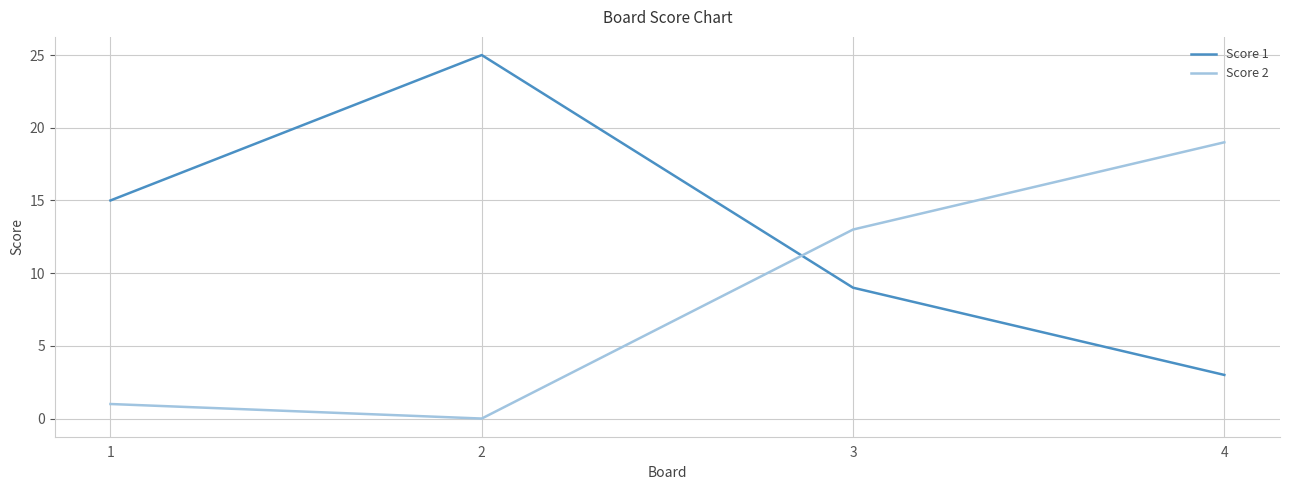

True or false: Score 2 has a value of 27 at 4.

False